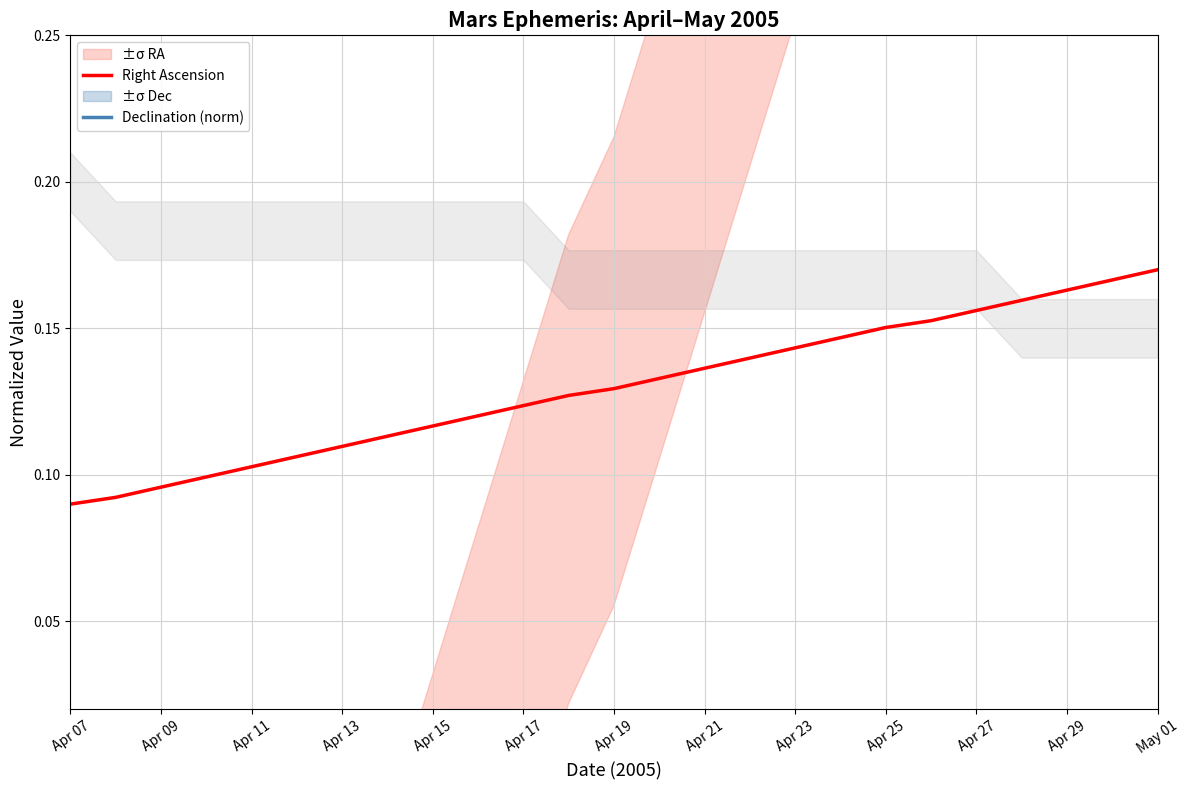

True or false: Right Ascension has more than 0 points higher than both neighbors.

False